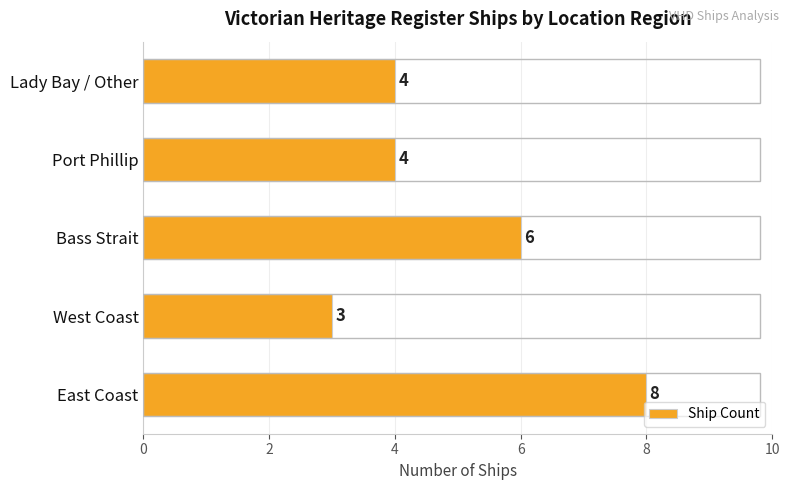

Count the values in the range 4 to 6.

3